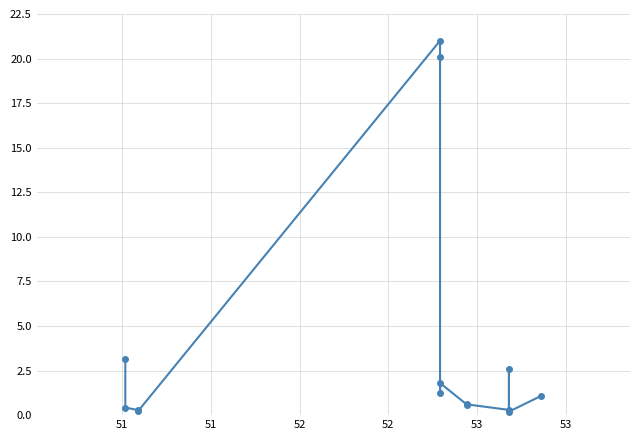

What is the difference between the maximum and minimum values?

20.8